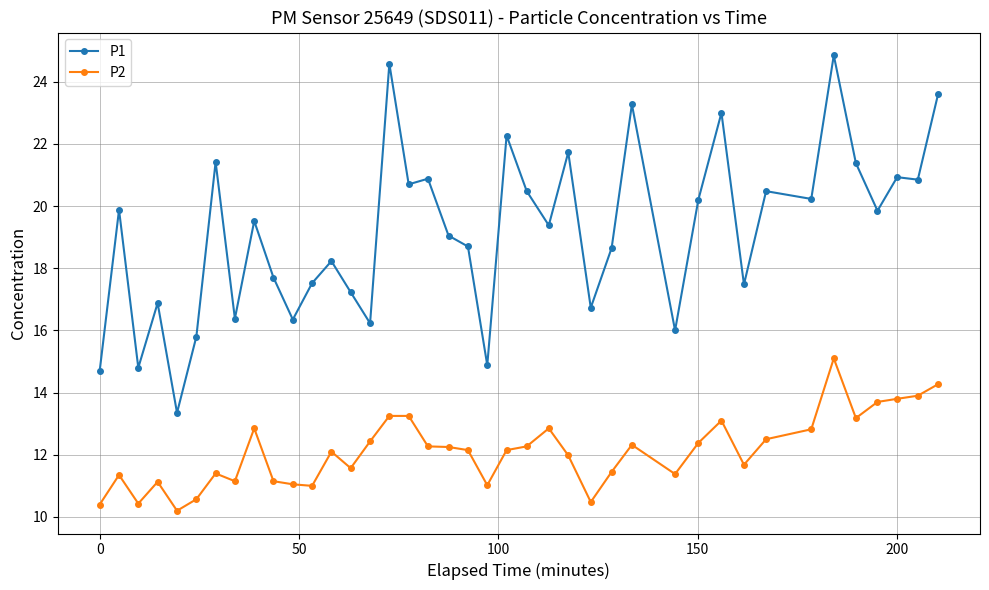

What is the value of the P1 point at the 4th from the left?

16.9